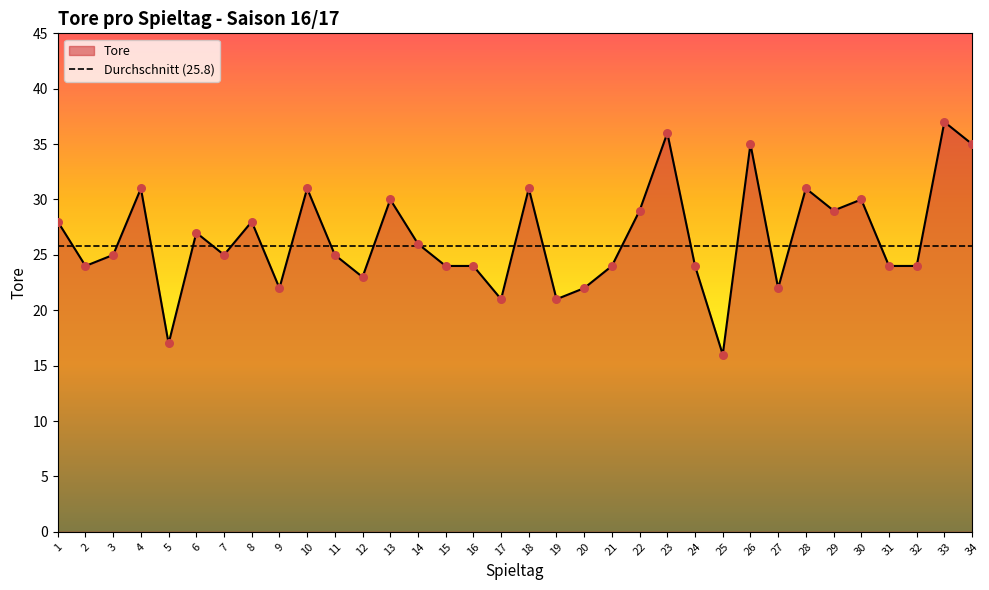

What is the ratio of the value at 10 to the value at 27?

1.4